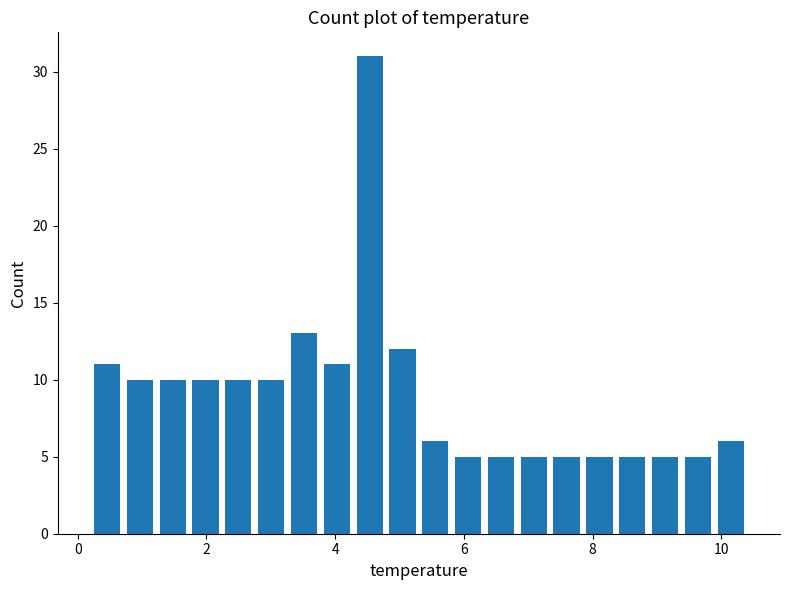

Around what value on the x-axis is the tallest bar? Give the approximate position of its centre, as read against the axis.

4.6